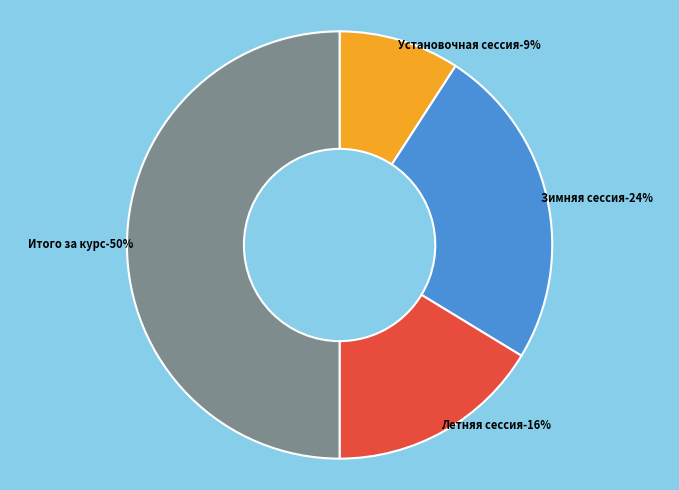

What percentage is the Летняя сессия slice, to the nearest percent?

16%